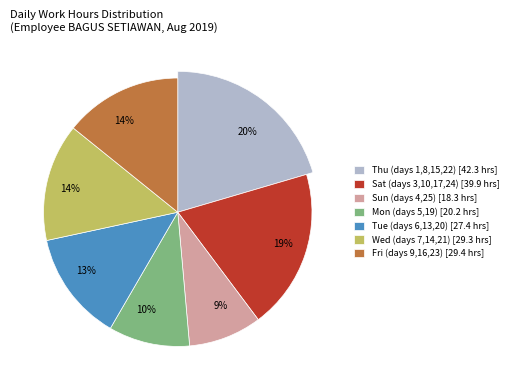

Is 9-Fri the majority of the pie?

No